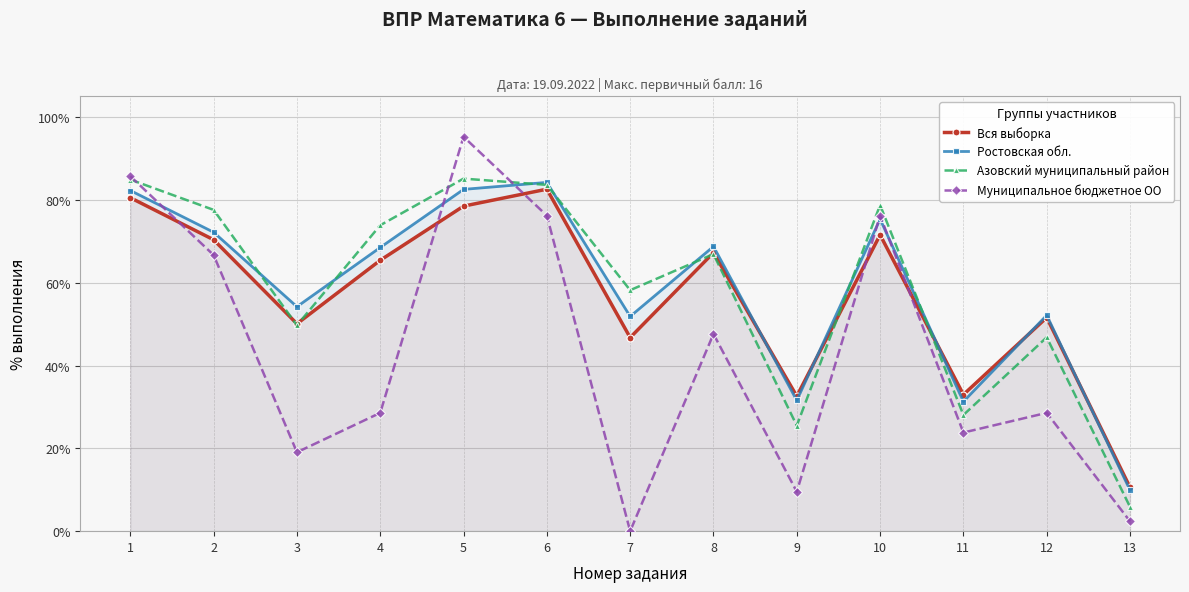

What is the value of the Муниципальное бюджетное ОО point at the 1st from the left?

85.7